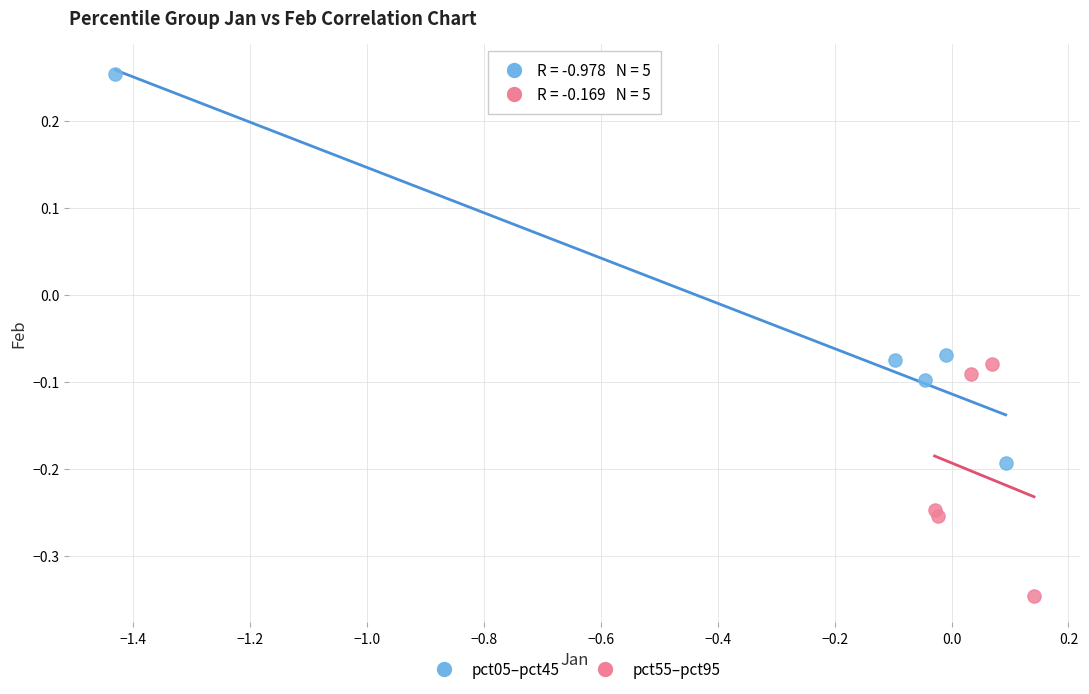

Which series has the largest Y range (max minus min)?

pct05–pct45